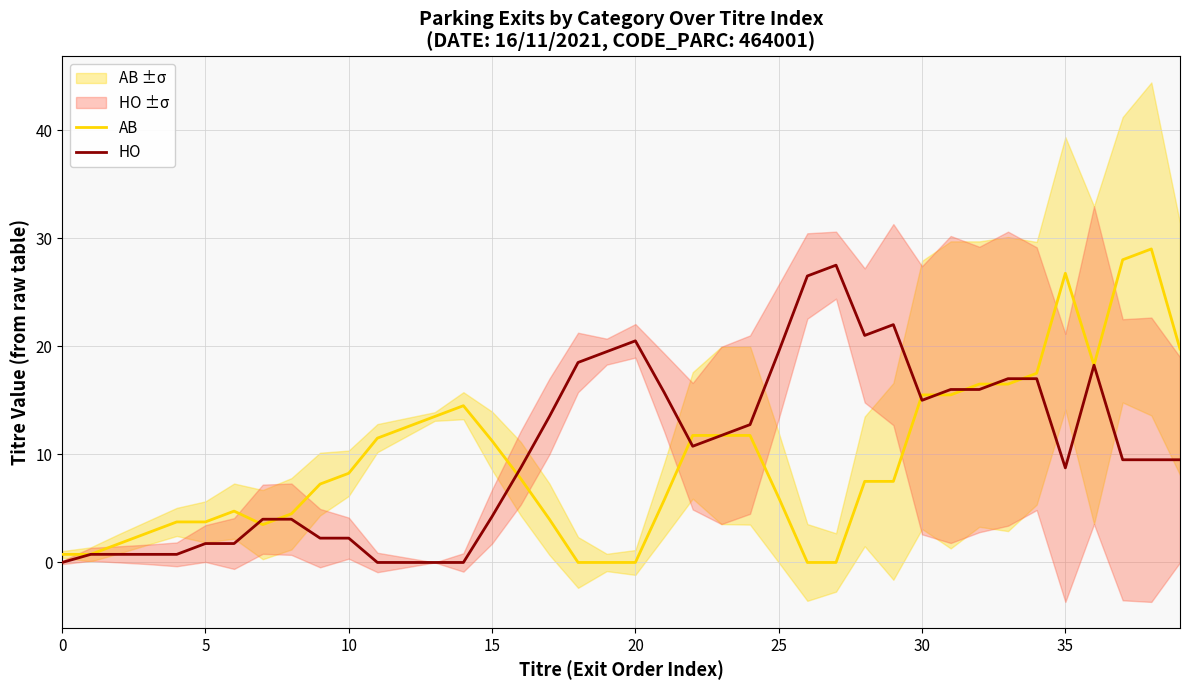

Which series has the largest total across all categories?

HO